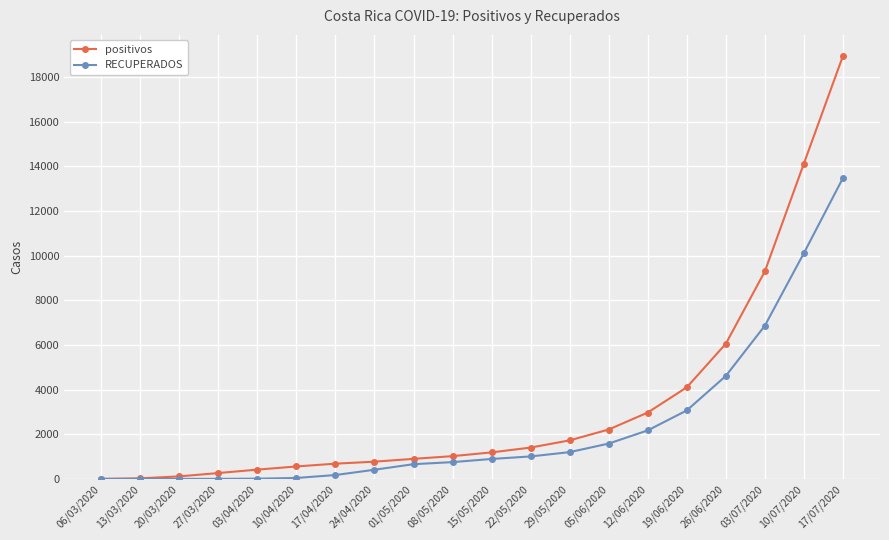

What is the label of the 15th point from the left?

12/06/2020